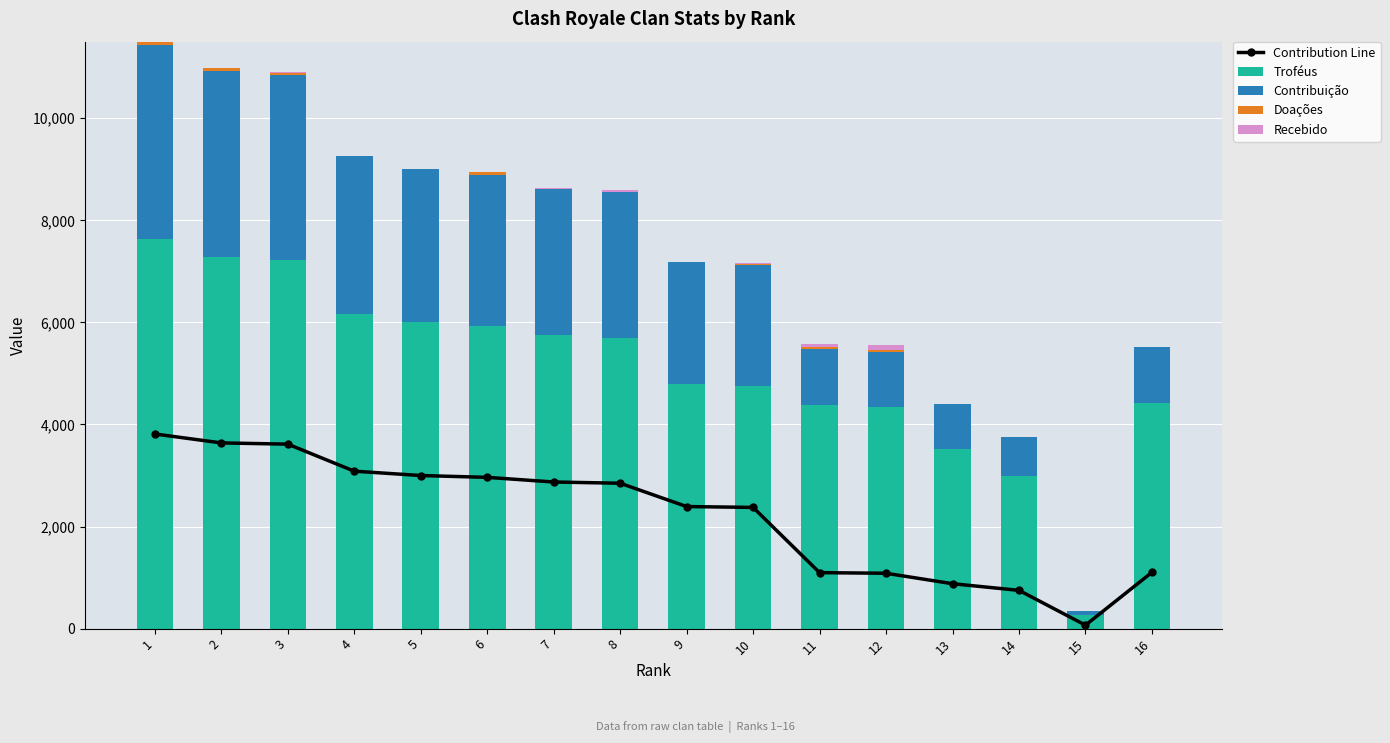

The value of Troféus at 10 is 4750. True or false?

True